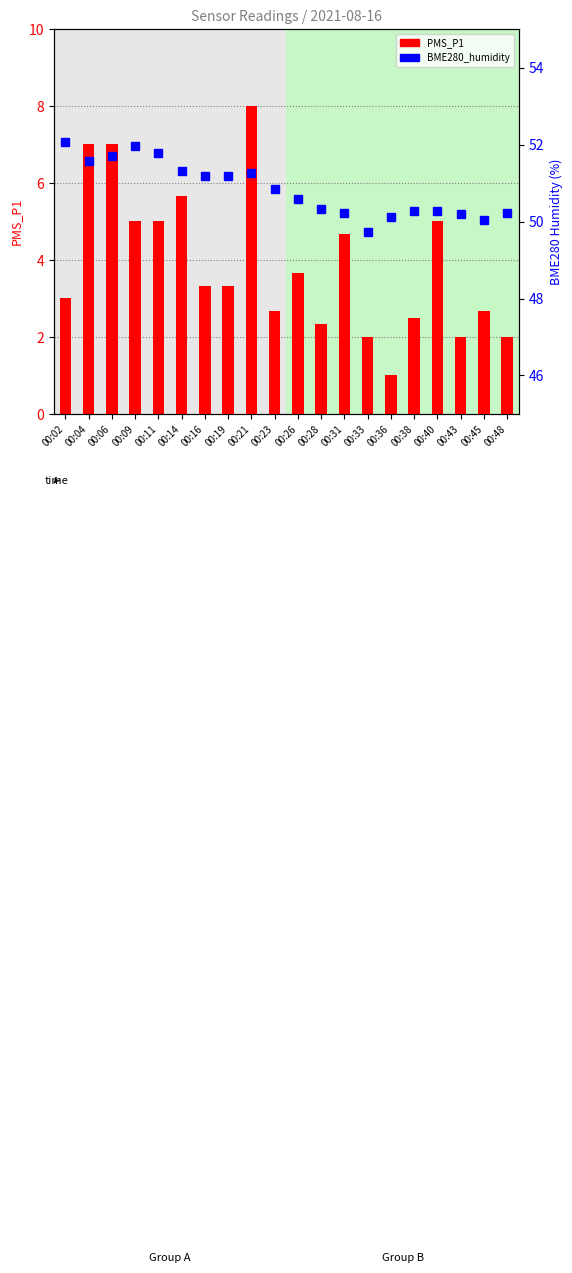

Reading left to right, extract all data points from this chart.

PMS_P1: 3.0	7.0	7.0	5.0	5.0	5.7	3.3	3.3	8.0	2.7	3.7	2.3	4.7	2.0	1.0	2.5	5.0	2.0	2.7	2.0
BME280_humidity: 52.1	51.6	51.7	52.0	51.8	51.3	51.2	51.2	51.3	50.9	50.6	50.3	50.2	49.7	50.1	50.3	50.3	50.2	50.0	50.2